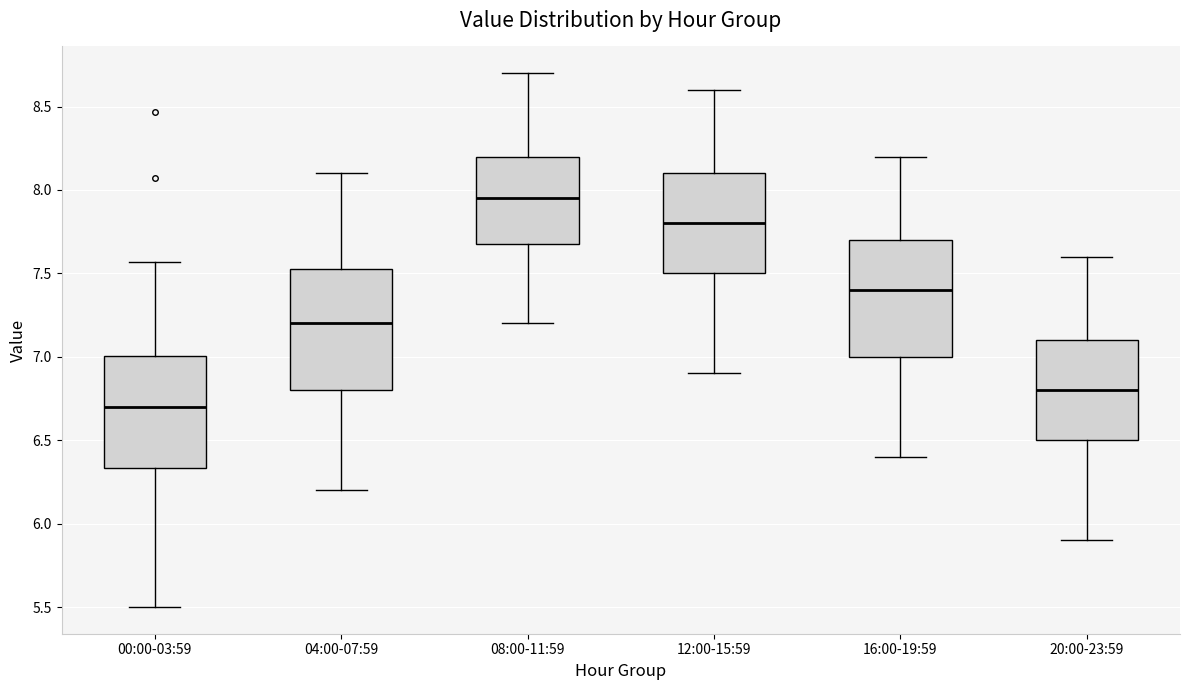

Reading left to right, transcribe this box plot: for each box, give where its median line is, the range the box spans, and where its two whiskers end, as read against the y-axis. The values are not printed on the chart, so give them approximately, as read against the axis.

00:00-03:59: median 6.70, box 6.35 to 7.00, whiskers 5.50 to 7.55
04:00-07:59: median 7.20, box 6.80 to 7.55, whiskers 6.20 to 8.10
08:00-11:59: median 7.95, box 7.70 to 8.20, whiskers 7.20 to 8.70
12:00-15:59: median 7.80, box 7.50 to 8.10, whiskers 6.90 to 8.60
16:00-19:59: median 7.40, box 7.00 to 7.70, whiskers 6.40 to 8.20
20:00-23:59: median 6.80, box 6.50 to 7.10, whiskers 5.90 to 7.60